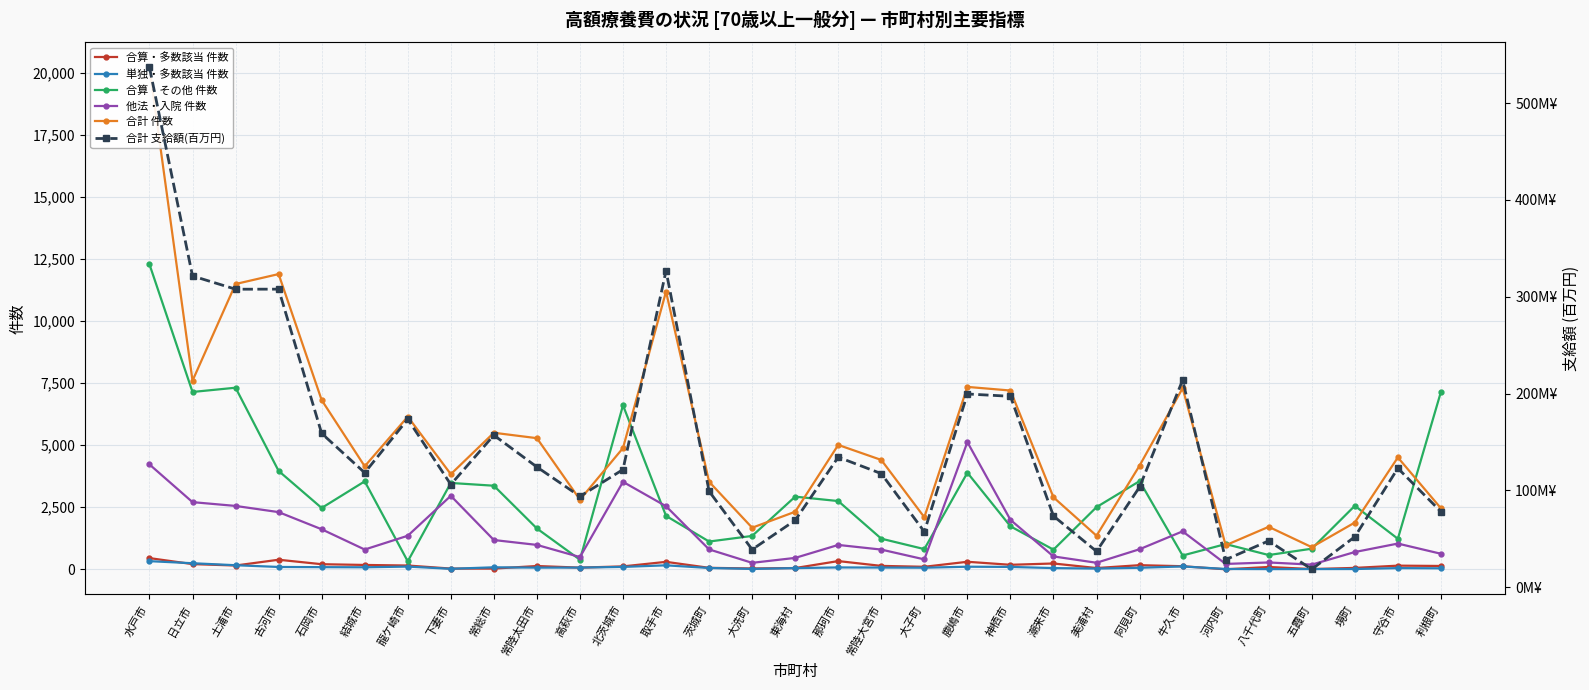

The value of 他法・入院 件数 at 神栖市 is 1993.0. True or false?

True